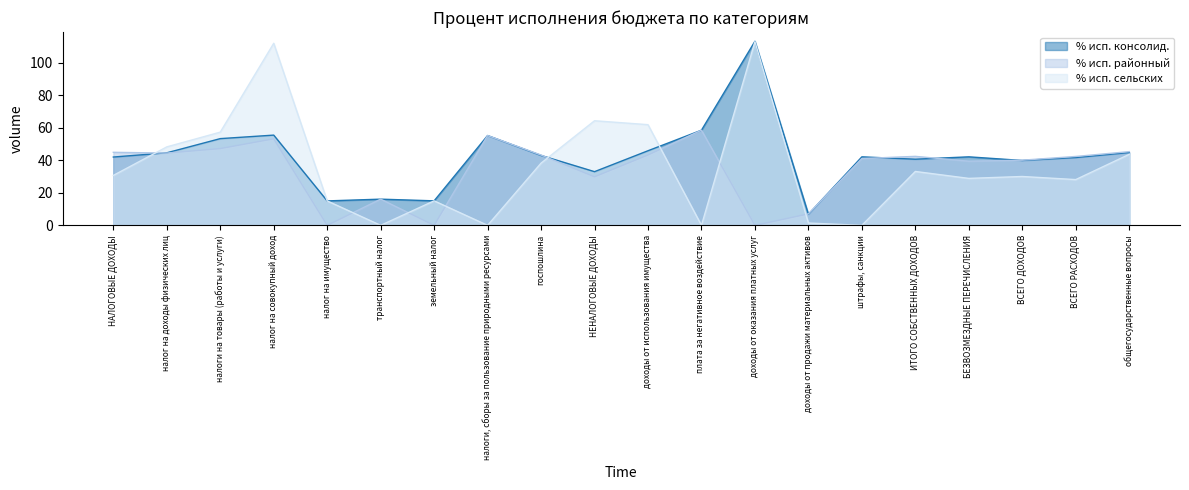

At which label does % исп. сельских first exceed 30?

НАЛОГОВЫЕ ДОХОДЫ